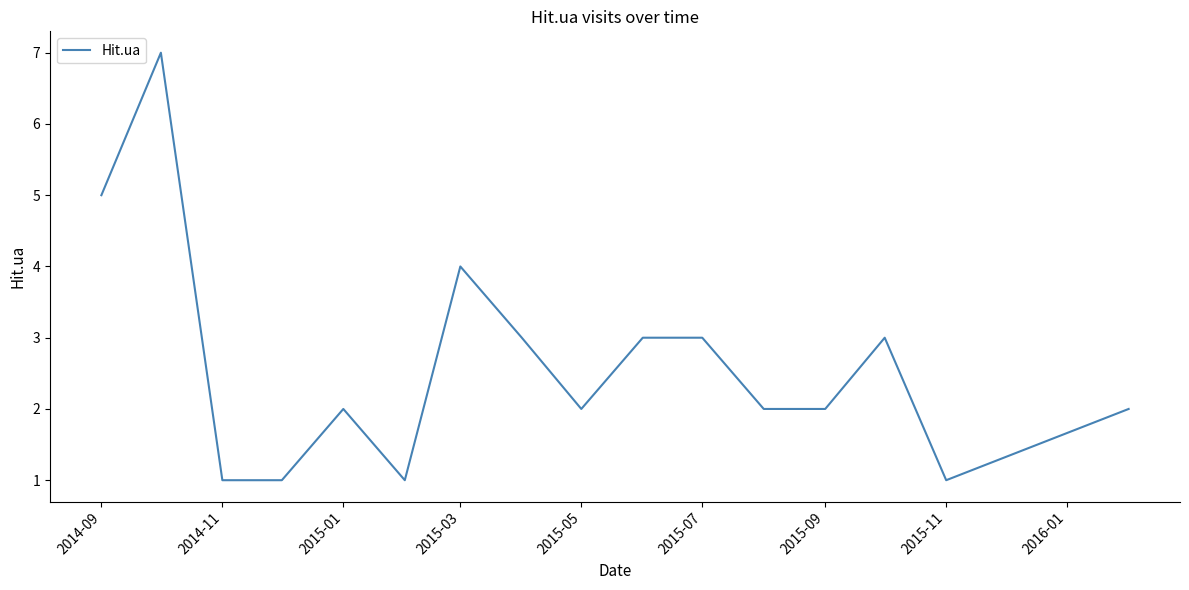

True or false: there are more than 0 points higher than both neighbors.

True